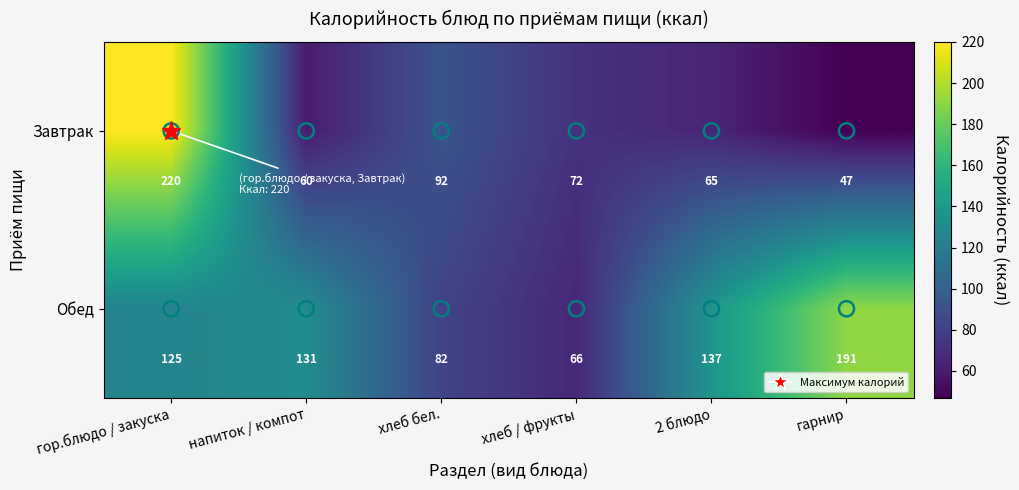

Rank the series at 2 блюдо from lowest to highest value.

Завтрак, Обед